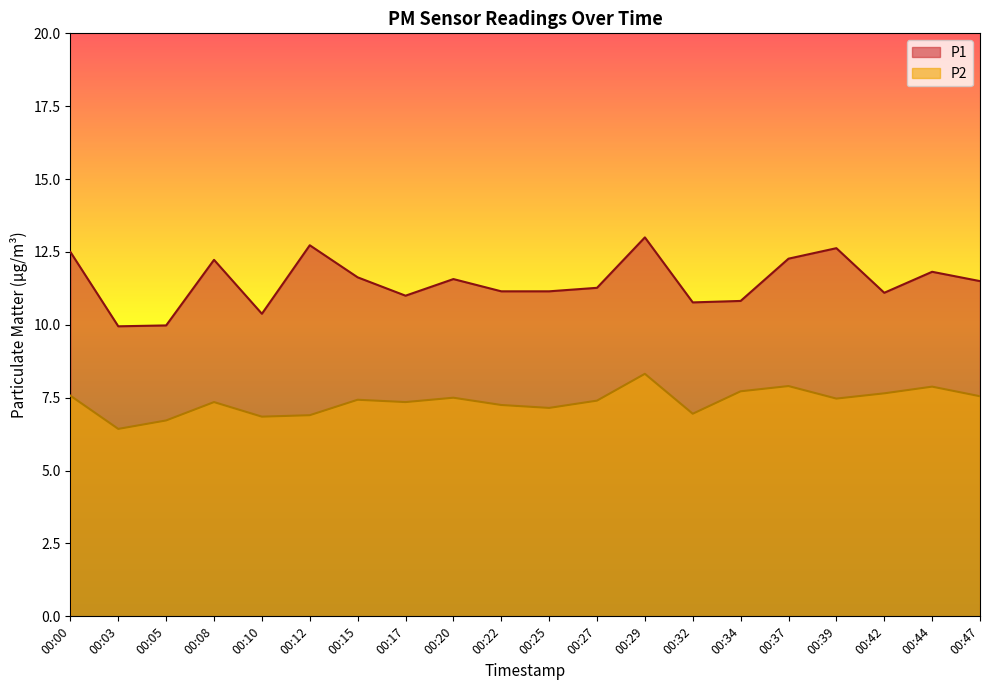

True or false: P1 and P2 cross at least once.

False